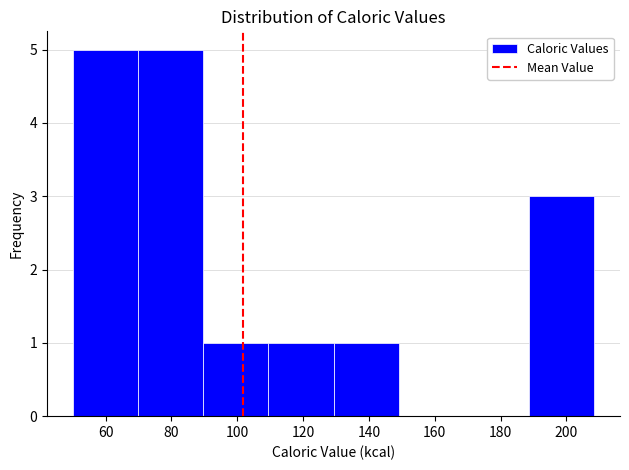

Reading left to right, transcribe this chart: for each bar, give the range it covers on the x-axis and its height. Neither the bar edges nor the heights are printed on the chart, so give them approximately, as read against the axes.

50 to 70: 5
70 to 90: 5
90 to 110: 1
110 to 130: 1
130 to 150: 1
150 to 168: 0
168 to 188: 0
188 to 208: 3